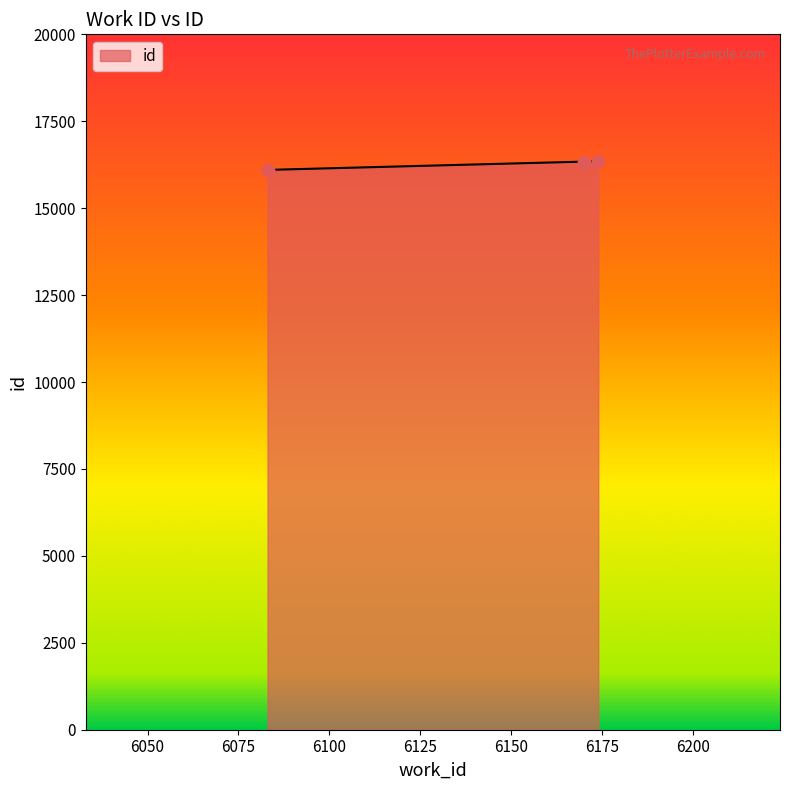

What is the change in value from 6083 to 6170?

+238